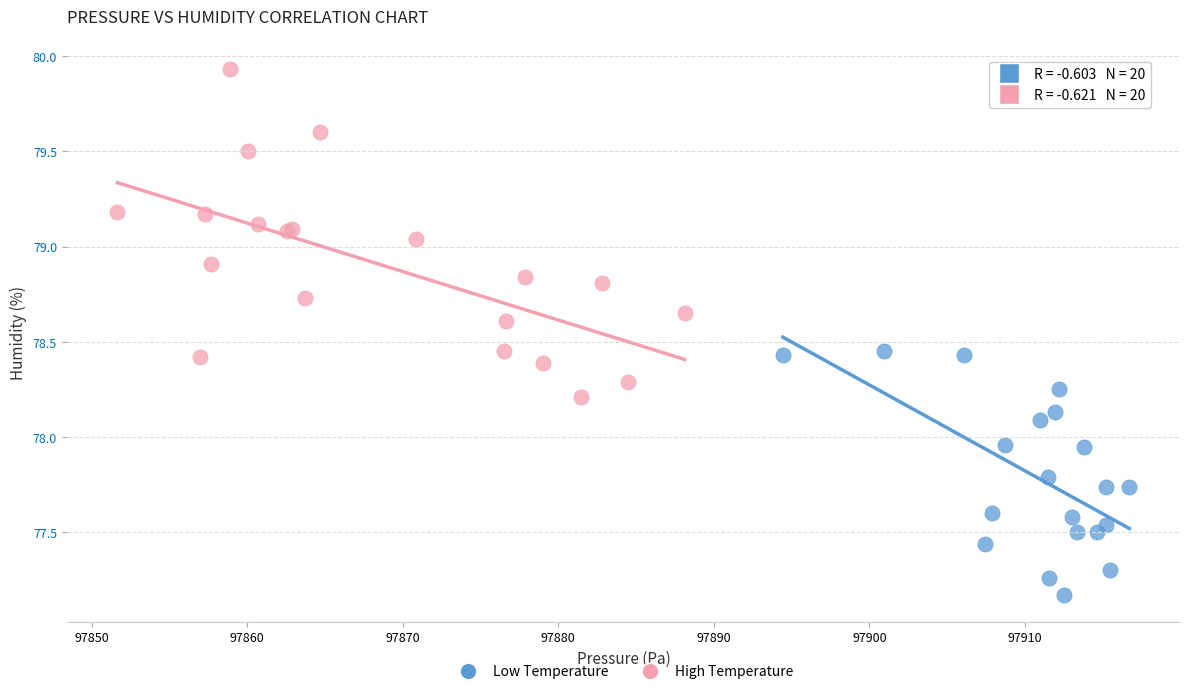

What are all the series names shown in the legend?

Low Temperature, High Temperature